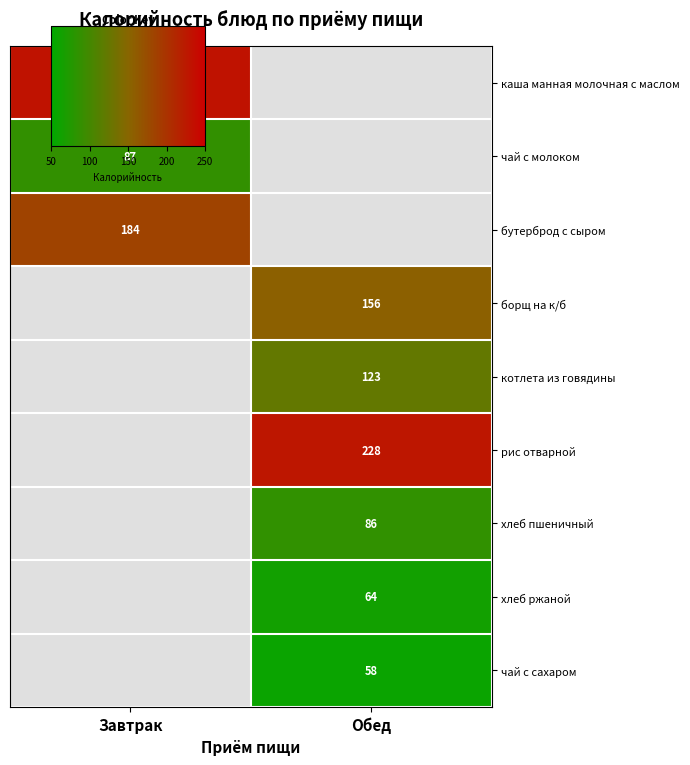

What is the greatest value displayed?

232.0